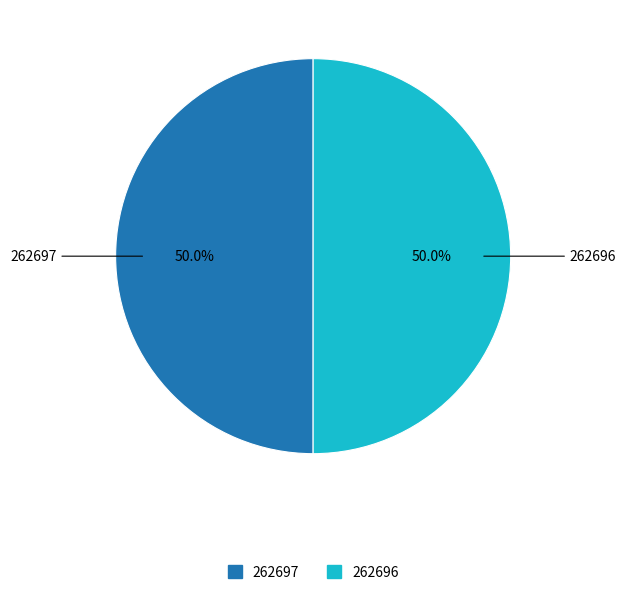

What is the ratio of the value at 262696 to the value at 262697?

1.0